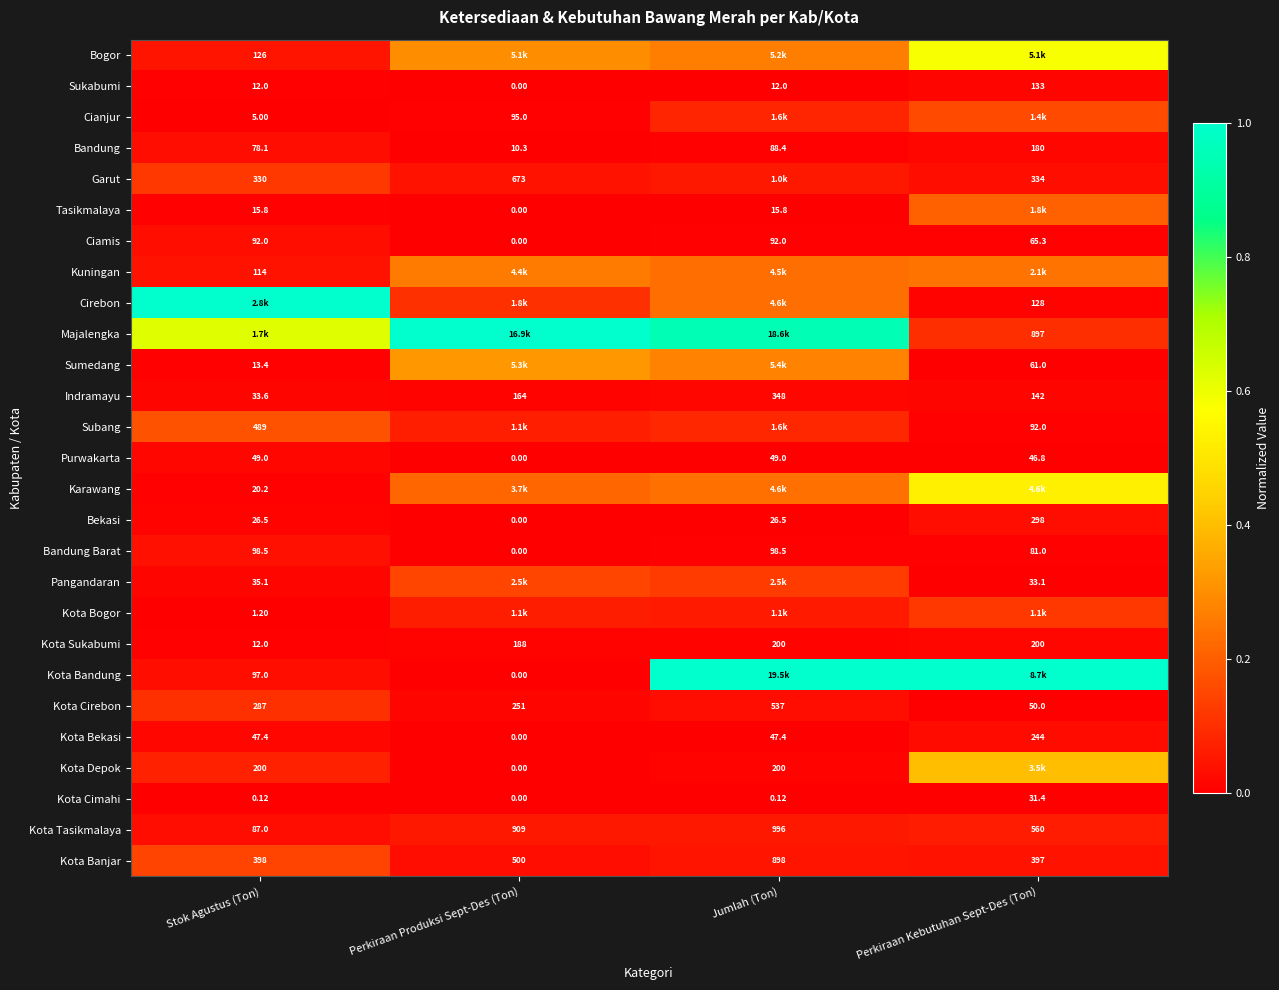

The value of Kota Cirebon at Jumlah (Ton) is 0.0. True or false?

False